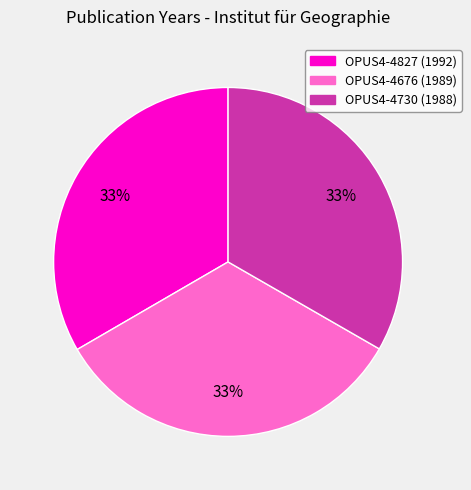

To the nearest percent, what portion does OPUS4-4676 represent?

33%